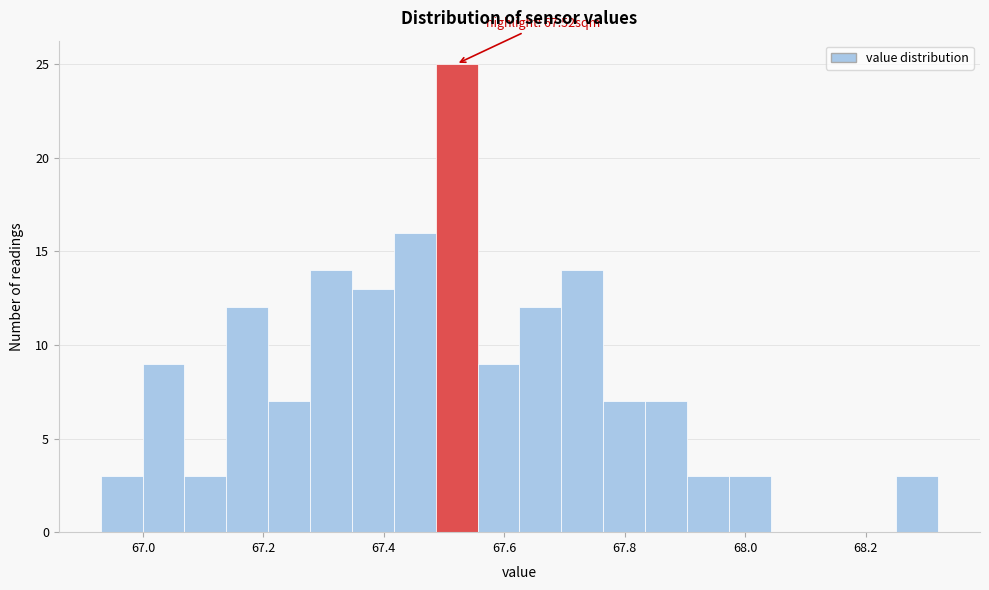

Around what value on the x-axis is the tallest bar? Give the approximate position of its centre, as read against the axis.

67.52